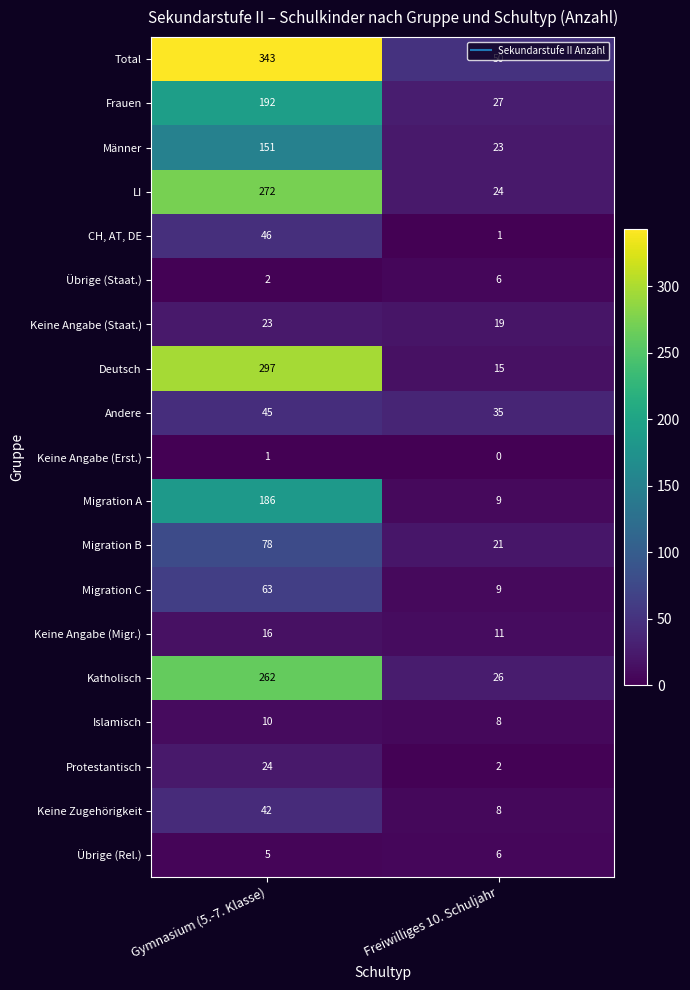

Where is Übrige (Staat.) nearest to the value 4?

Gymnasium (5.-7. Klasse)